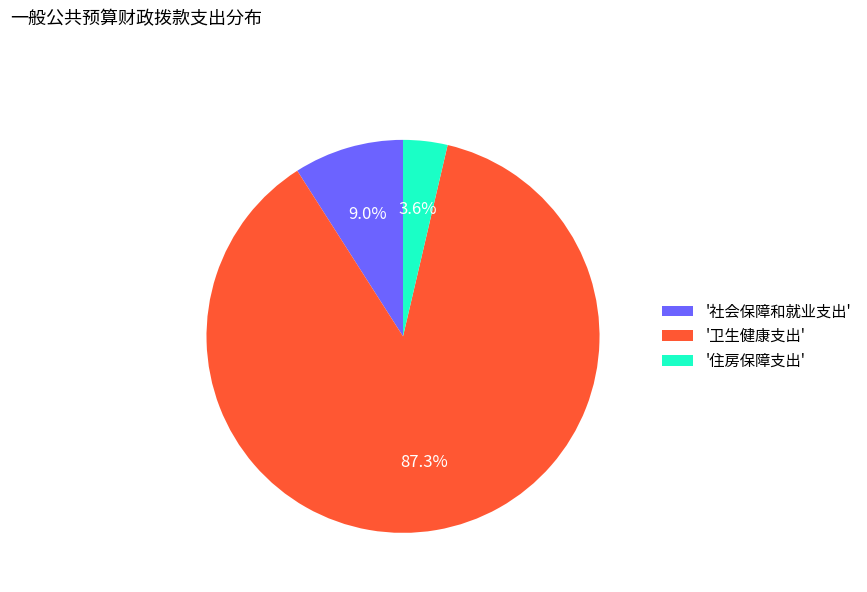

Count the number of slices in the pie.

3